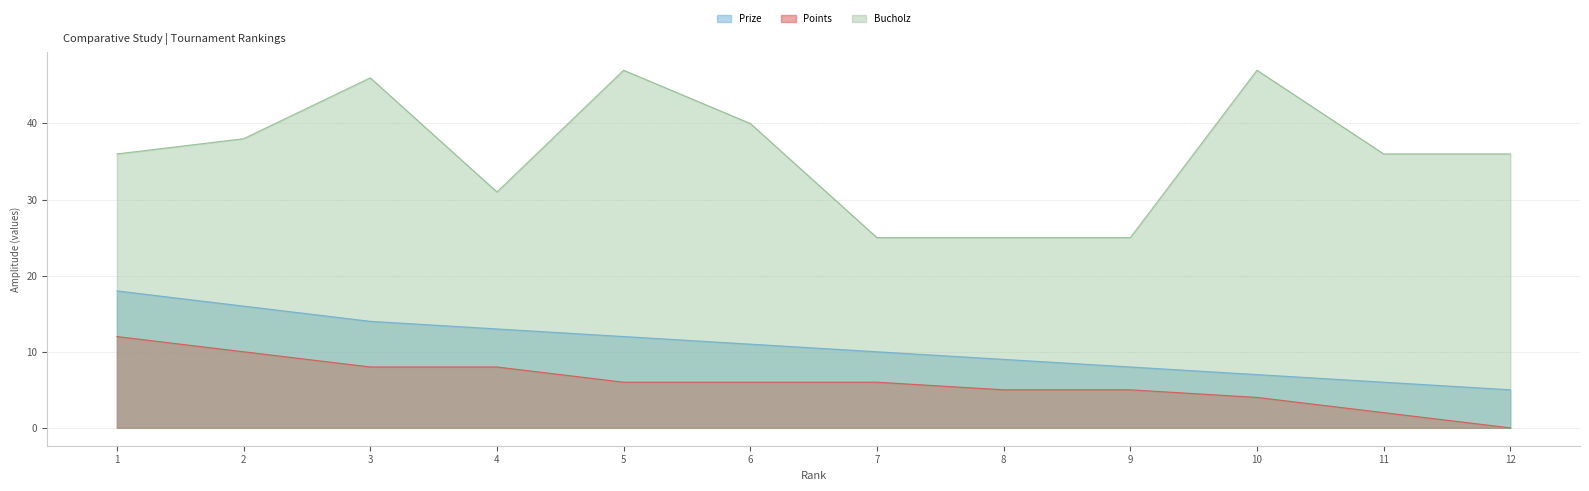

Is the value of Bucholz at 7 greater than the value of Points at 5?

Yes